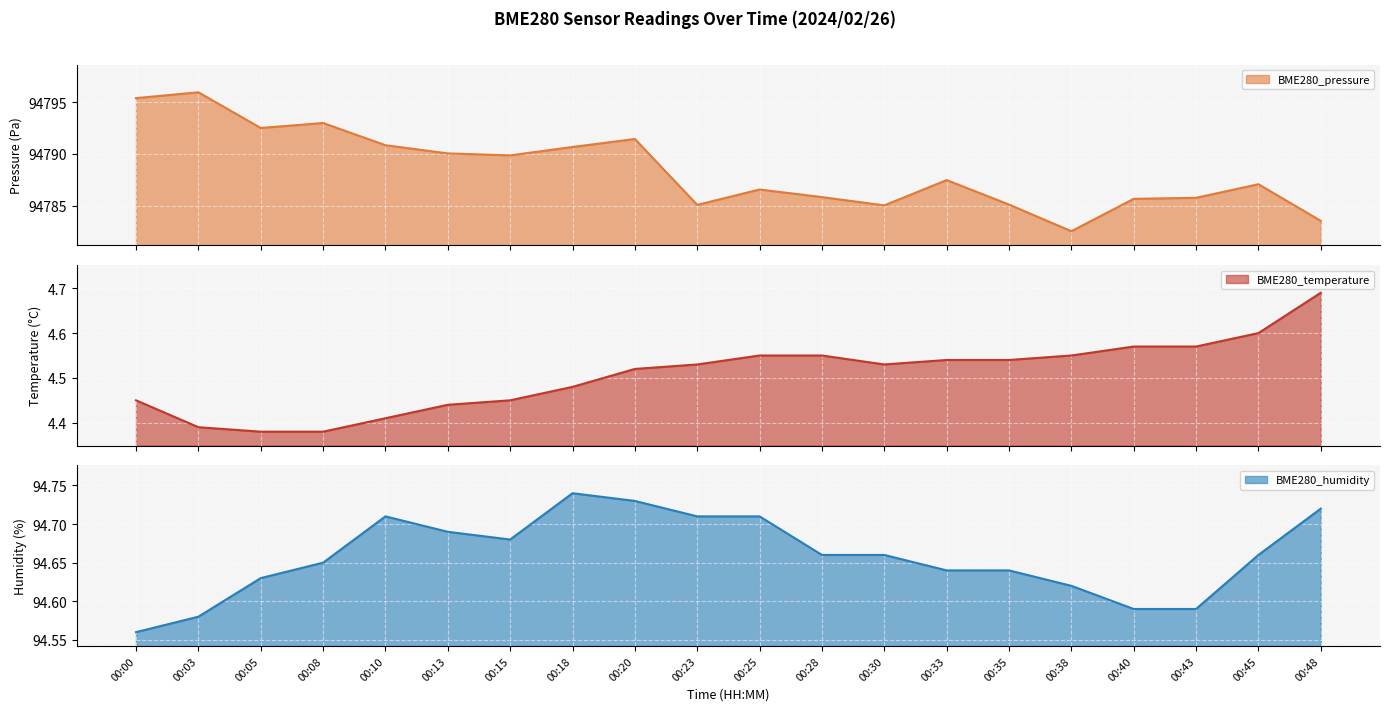

At which label is BME280_pressure closest to 94789?

00:15